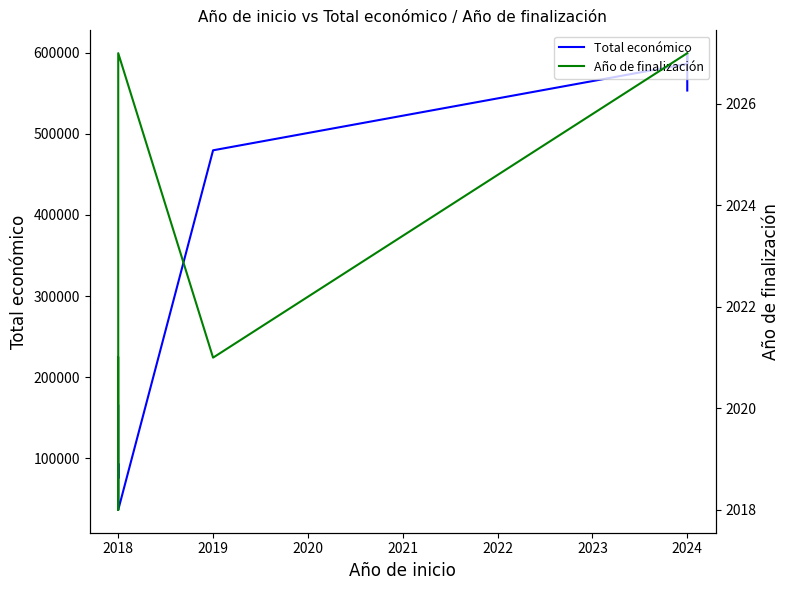

What is the value of the Total económico point at the 2nd from the left?

75575